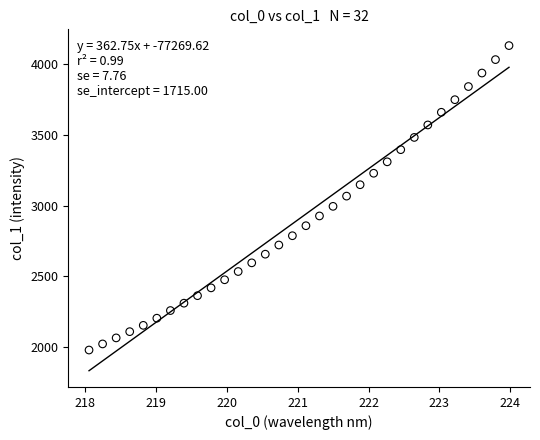

What is the range of Y values (max minus min)?

2154.8